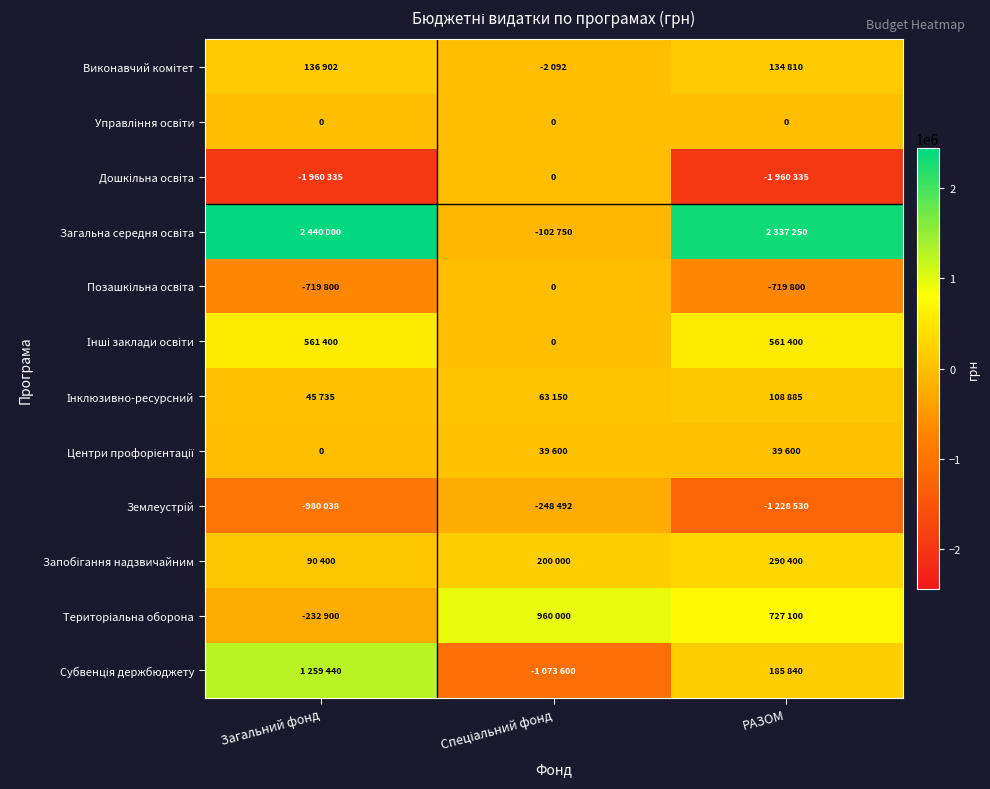

What is the difference between the maximum and second lowest values in the Землеустрій series?

731546